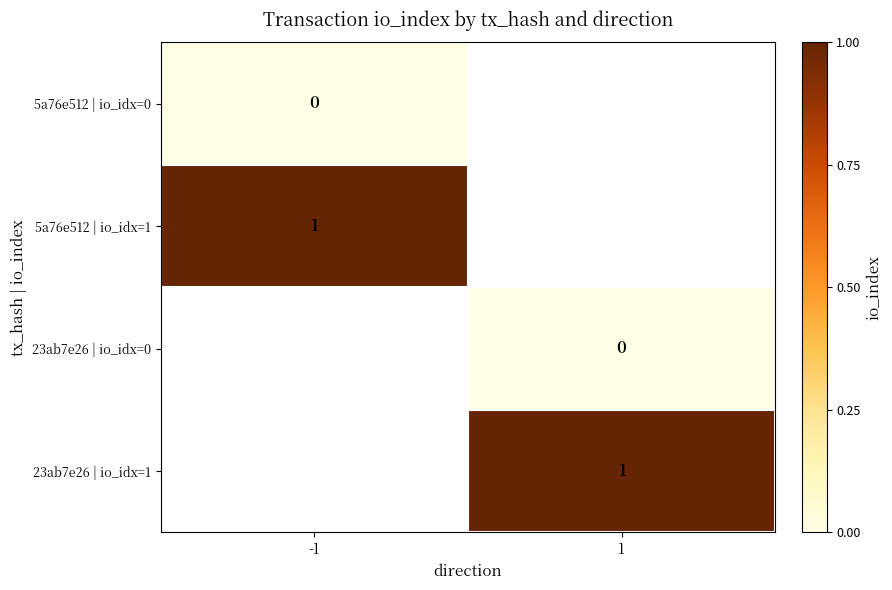

Is the value of 23ab7e26 | io_idx=0 at 1 greater than the value of 5a76e512 | io_idx=1 at -1?

No